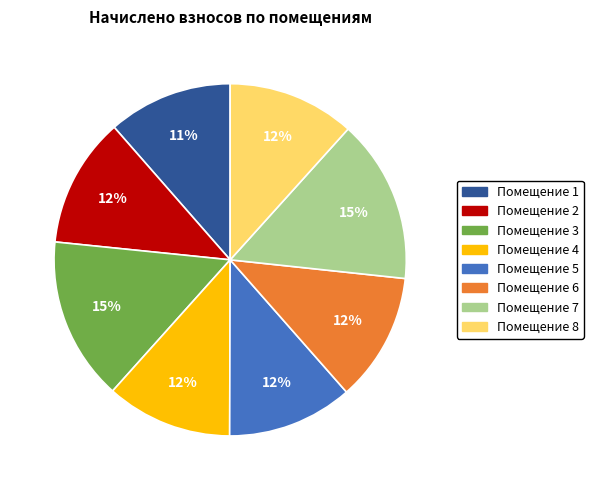

To the nearest percent, what is the average slice percentage?

12%